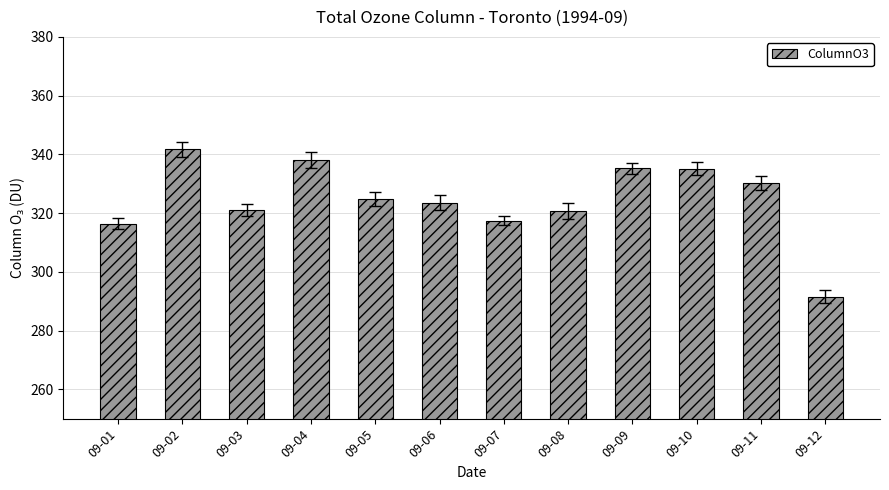

The value at 09-08 is 320.8. True or false?

True